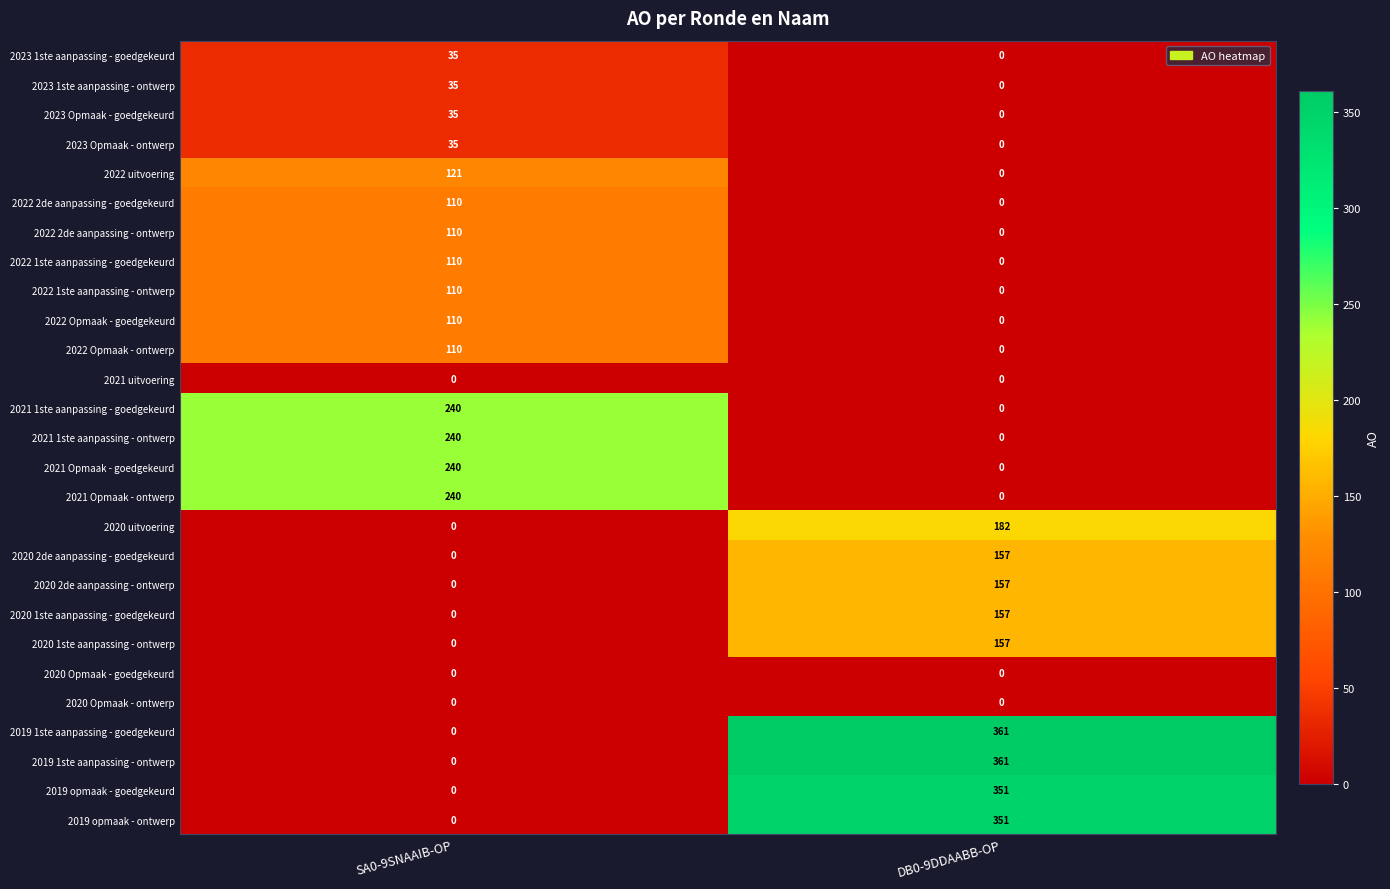

What is the sum of the 2022 uitvoering values at DB0-9DDAABB-OP and SA0-9SNAAIB-OP?

121